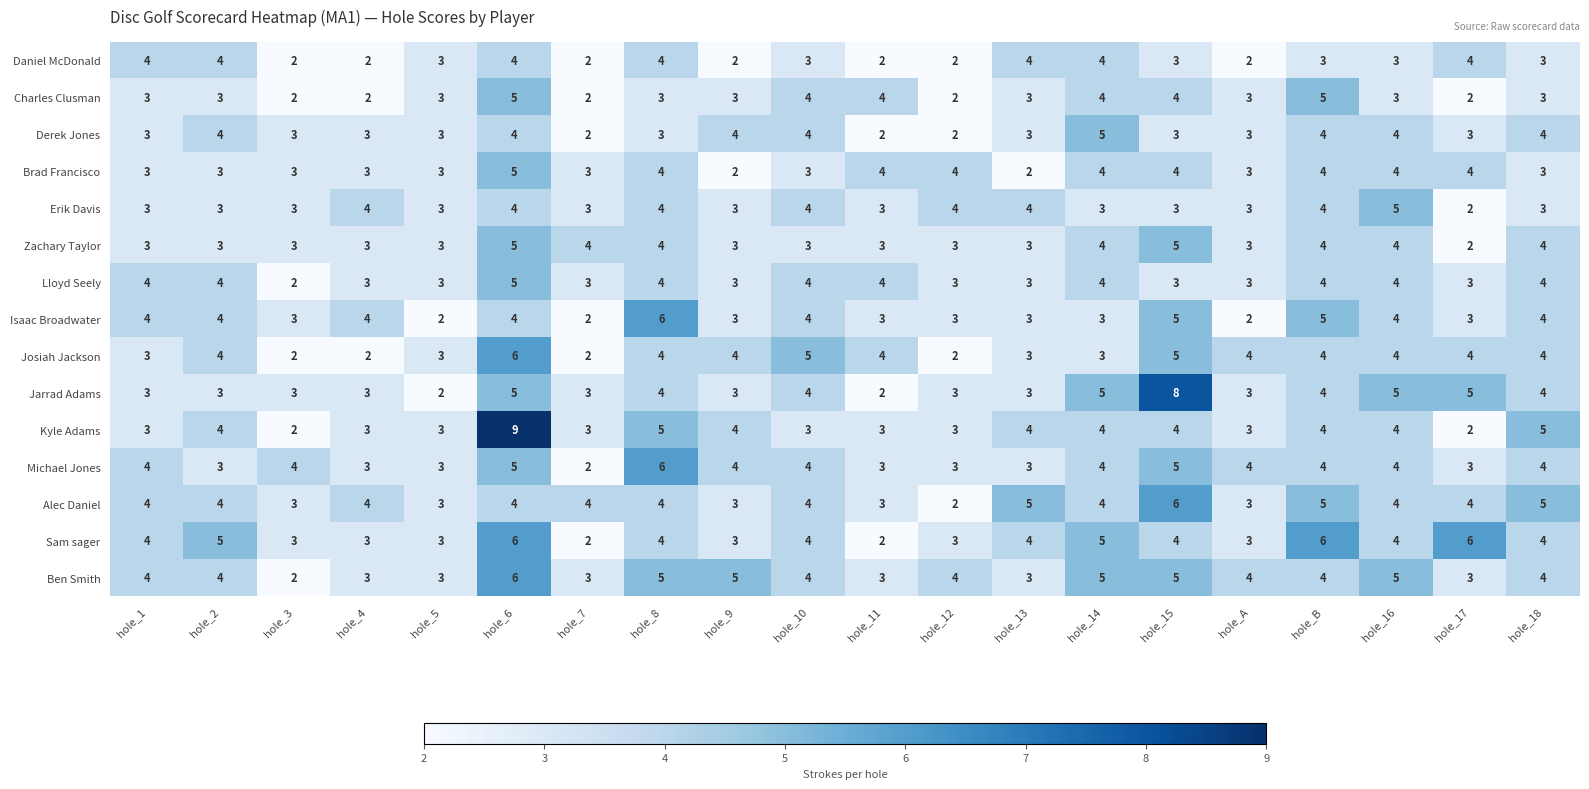

What is the smallest value displayed?

2